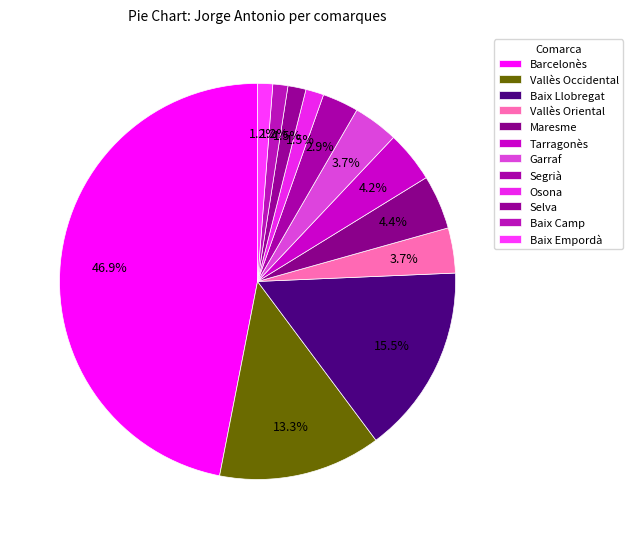

What is the largest slice in the pie chart?

Barcelonès